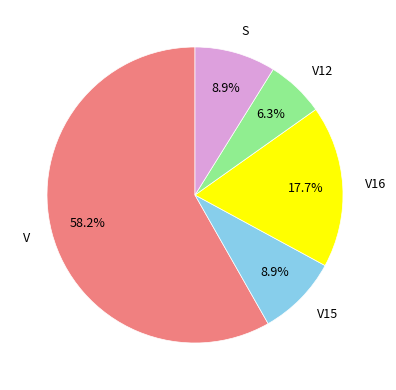

Approximately how many times larger is the value at S compared to V16?

0.5